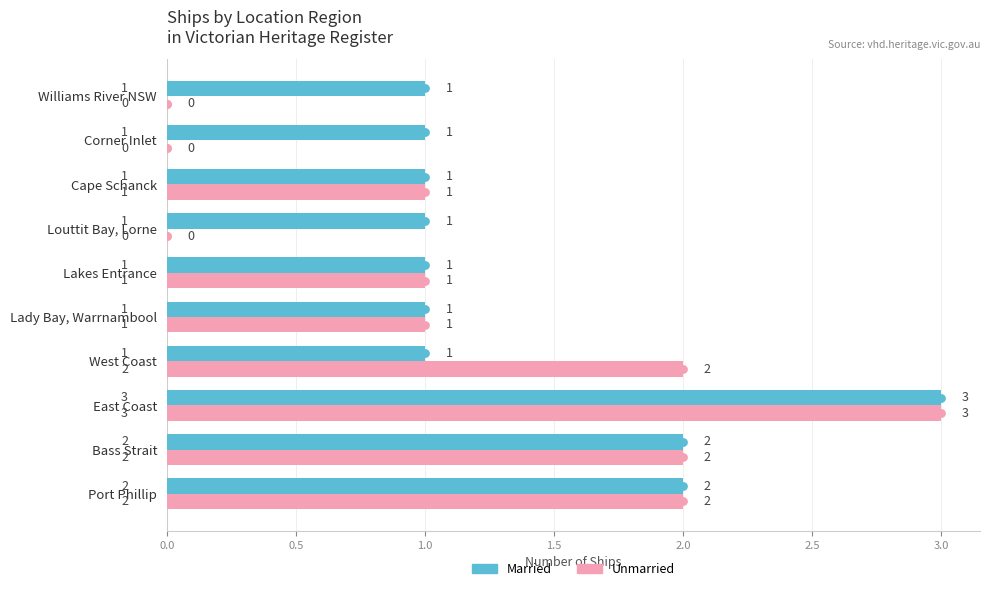

What is the highest value of the Unmarried series?

3